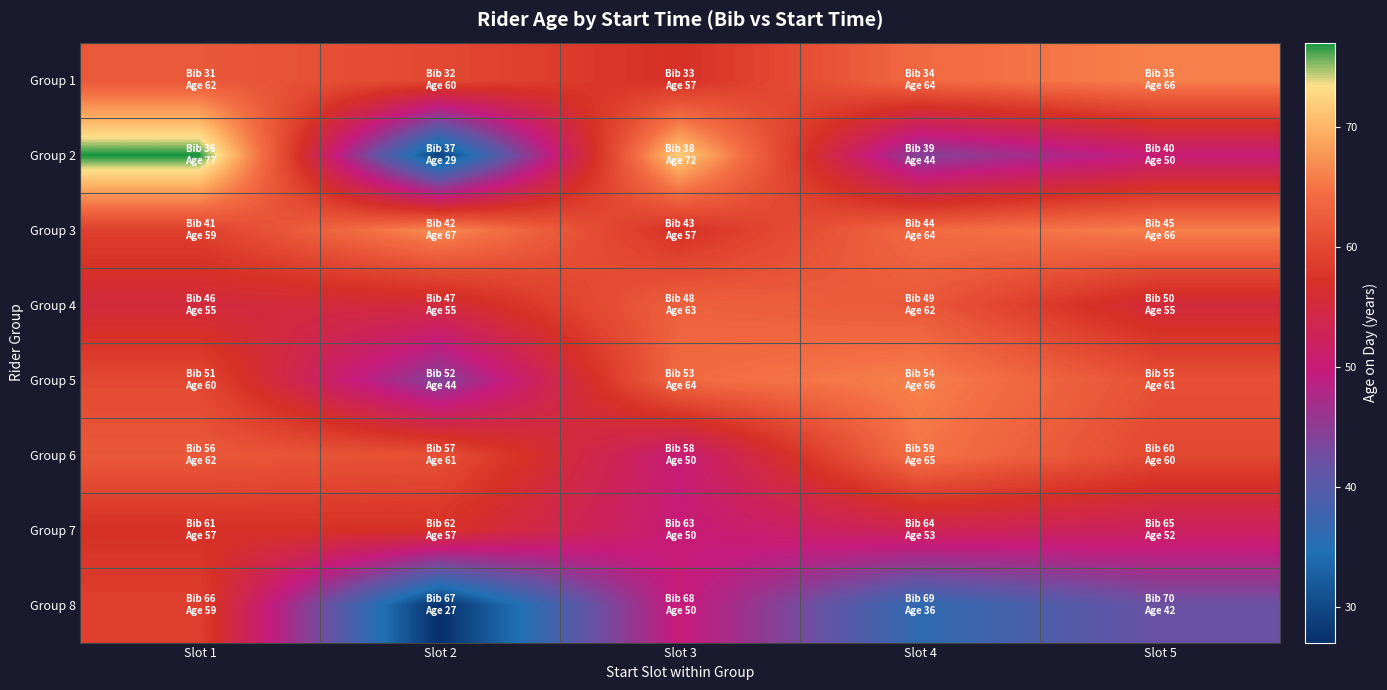

Which category has the highest value across all series?

Slot 1